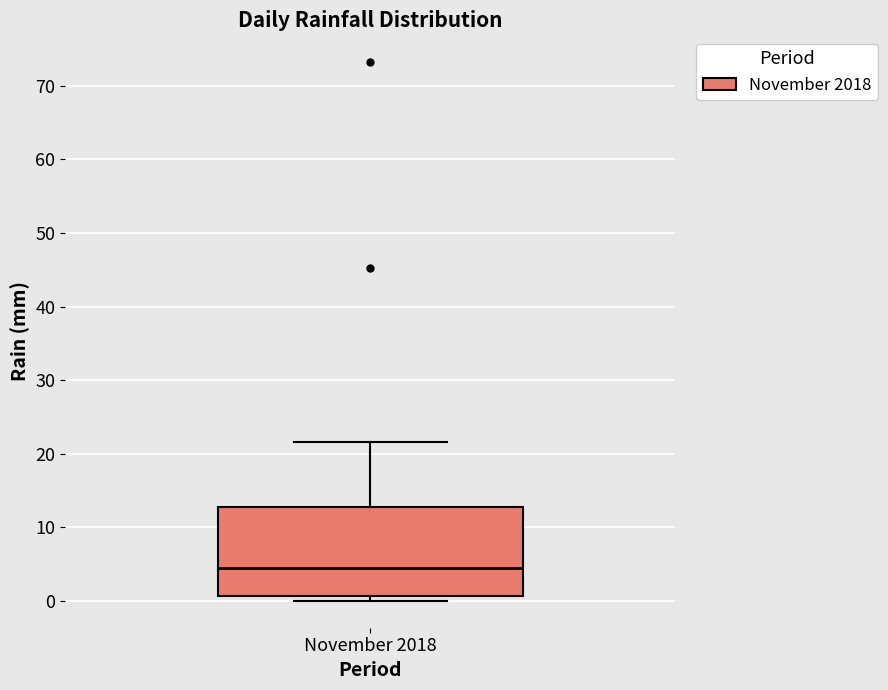

Where does the upper whisker of the box for November 2018 end on the y-axis? The values are not printed on the chart, so give them approximately, as read against the axis.

22